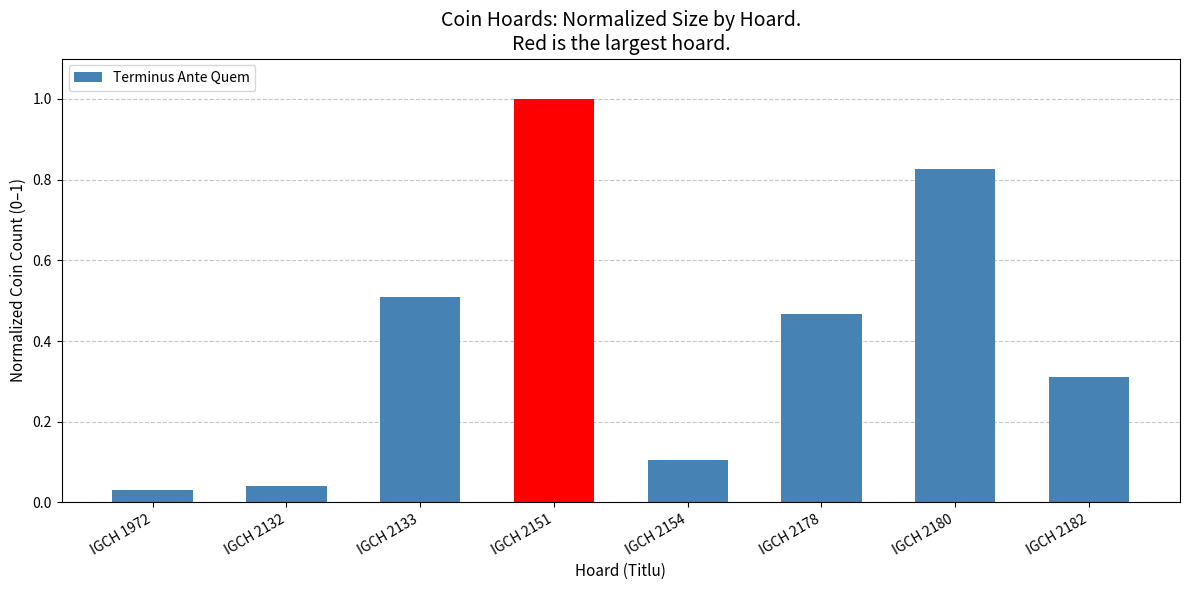

True or false: the data shows 0.1 at IGCH 2154.

True